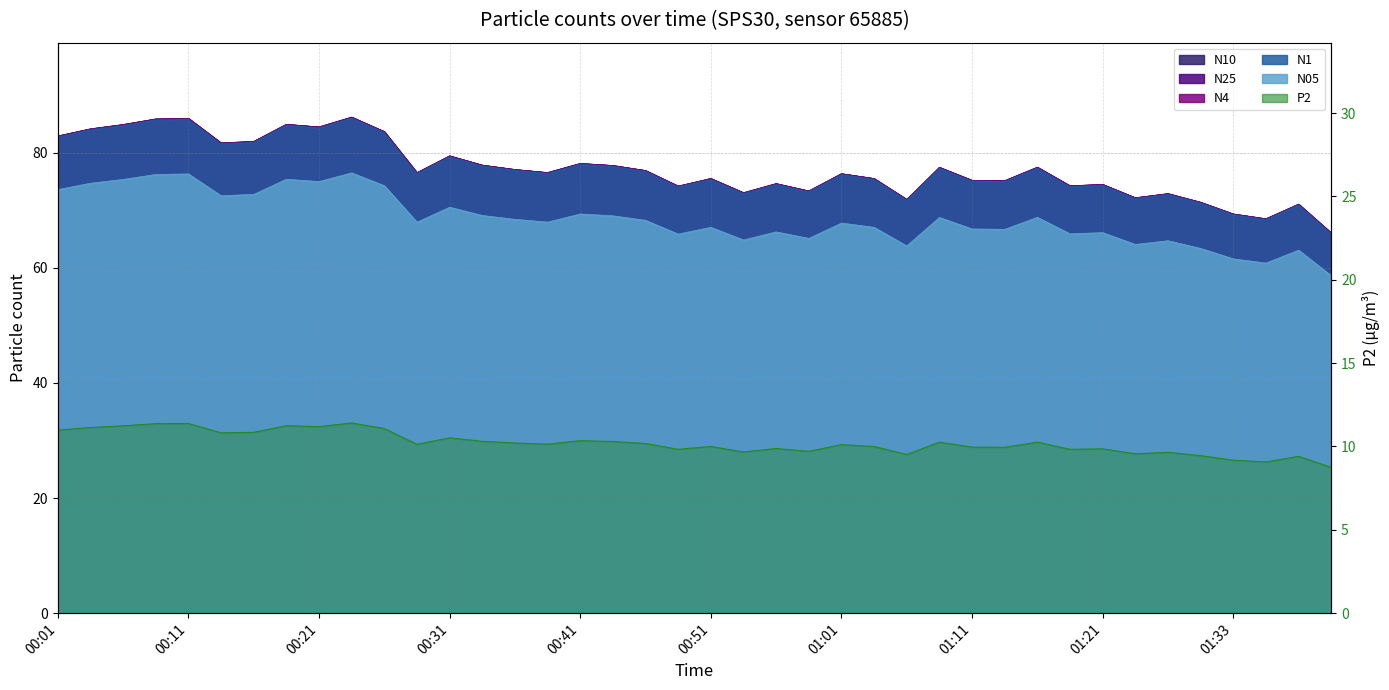

What is the sum of all values?

408.8